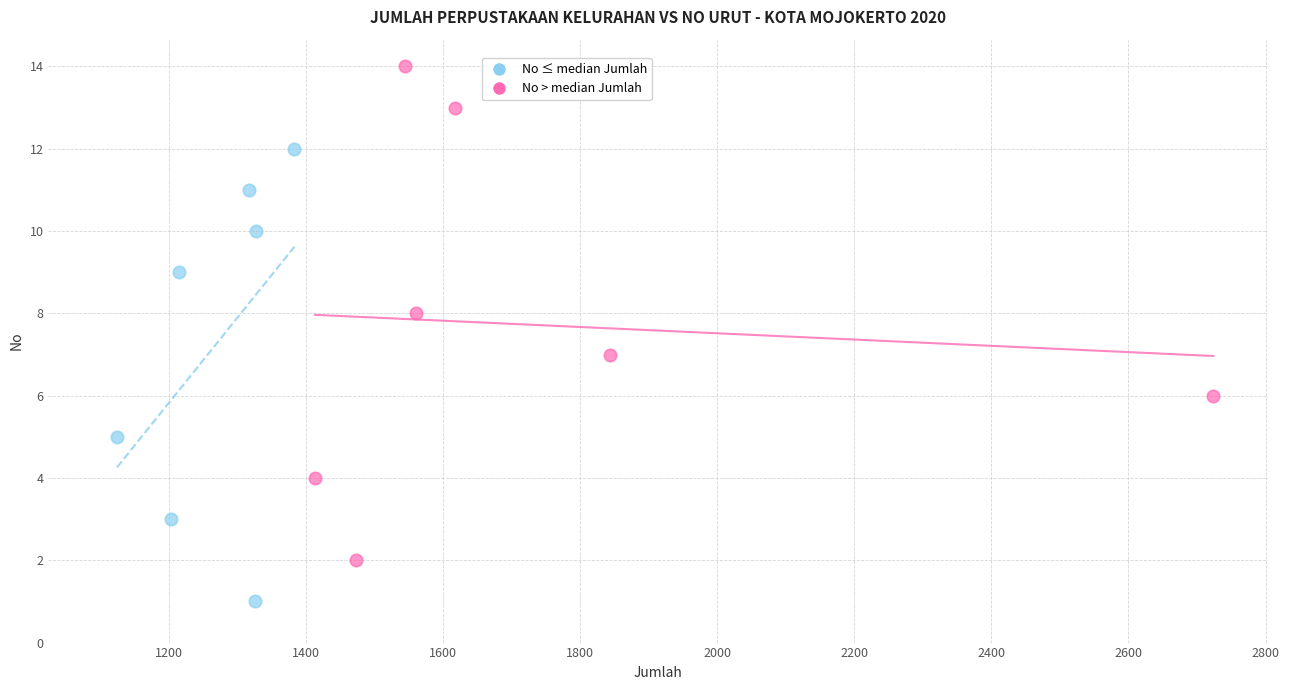

Which series has the largest Y range (max minus min)?

No > median Jumlah